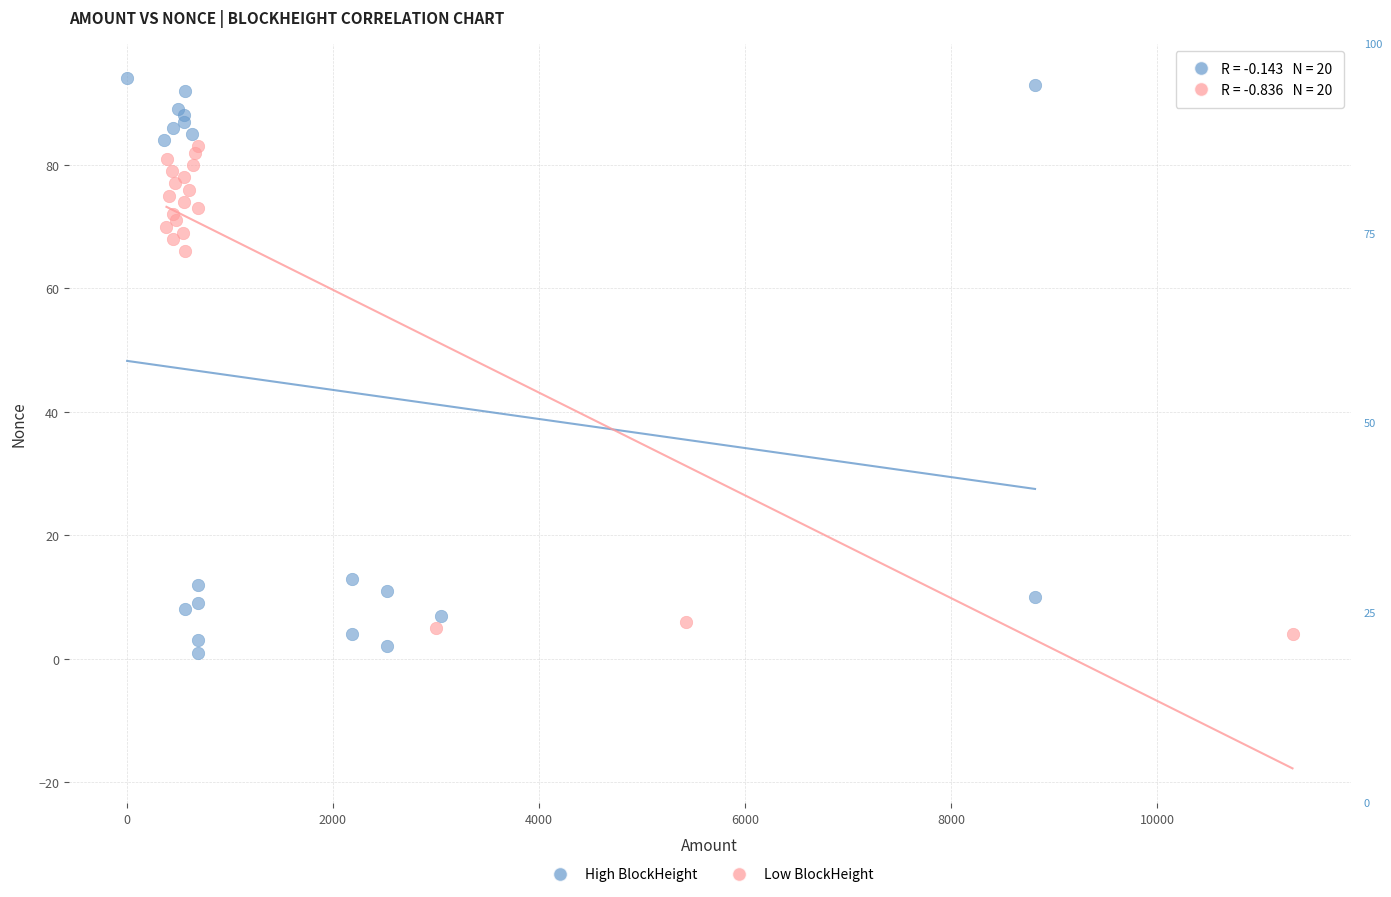

Which series has the widest spread of Y values?

High BlockHeight